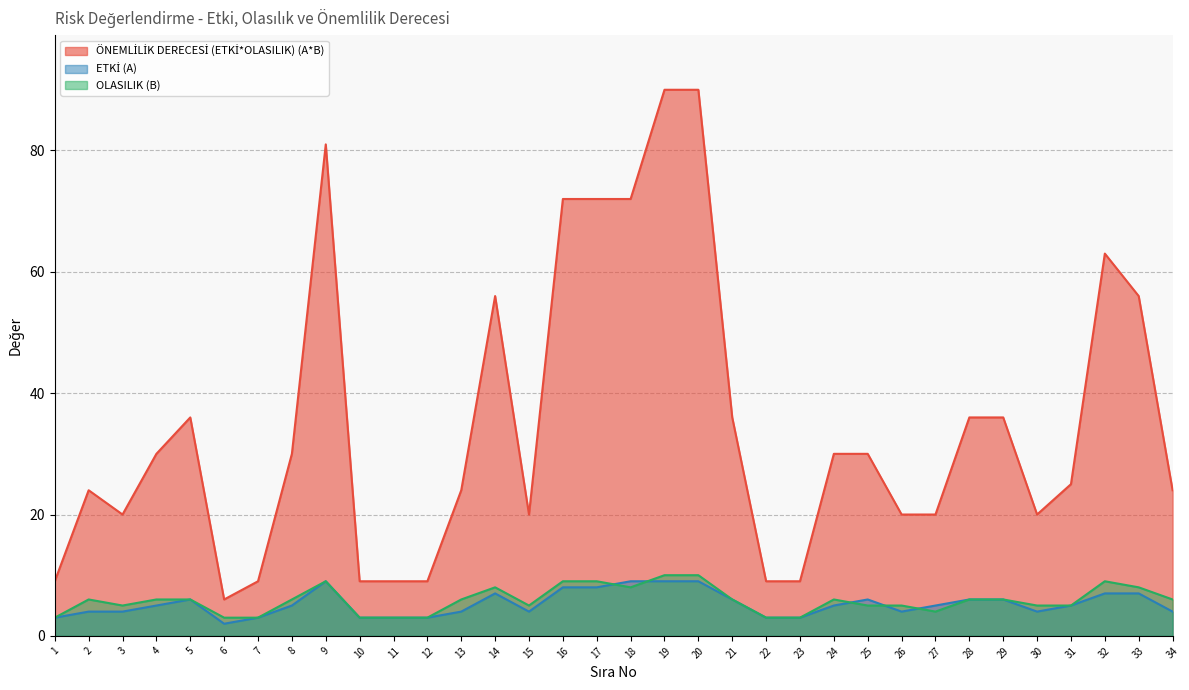

What is the difference between the second highest and minimum values in the ÖNEMLİLİK DERECESİ (ETKİ*OLASILIK) (A*B) series?

84